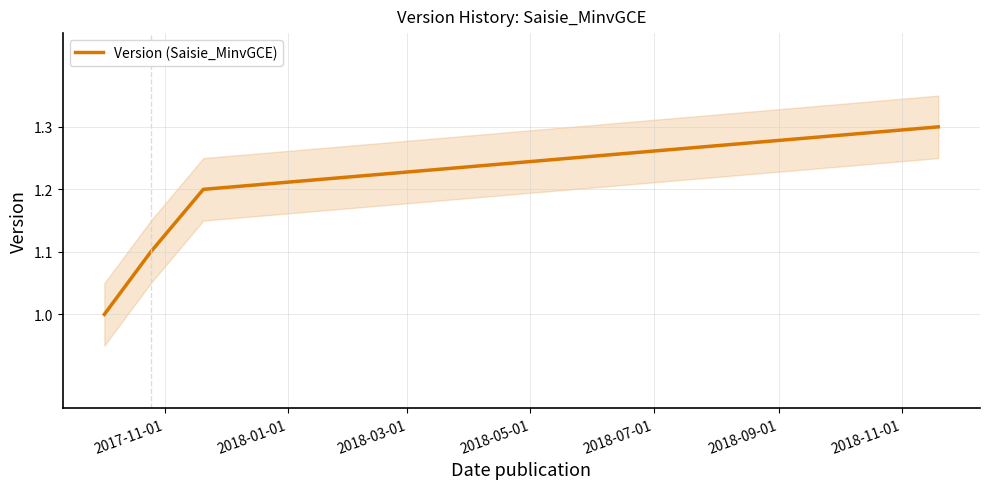

True or false: Version (Saisie_MinvGCE) has more than 2 points higher than both neighbors.

False